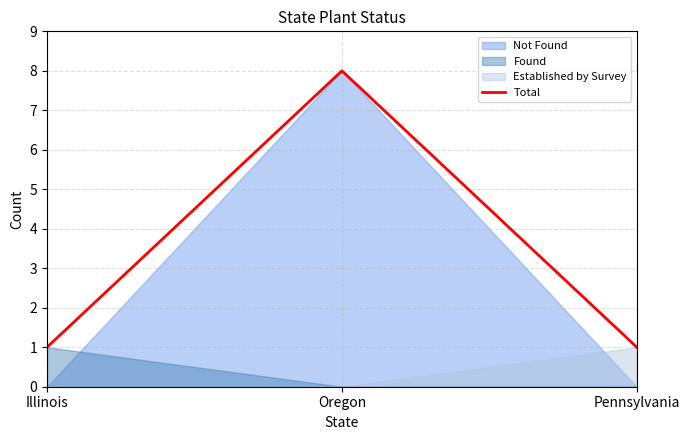

The chart shows a value of 1 at Illinois. True or false?

False